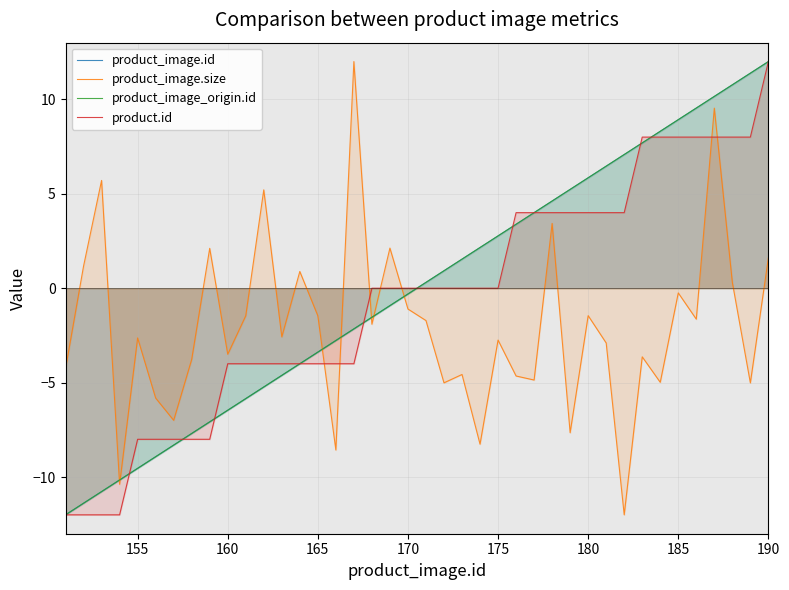

Count the number of categories in the chart.

40